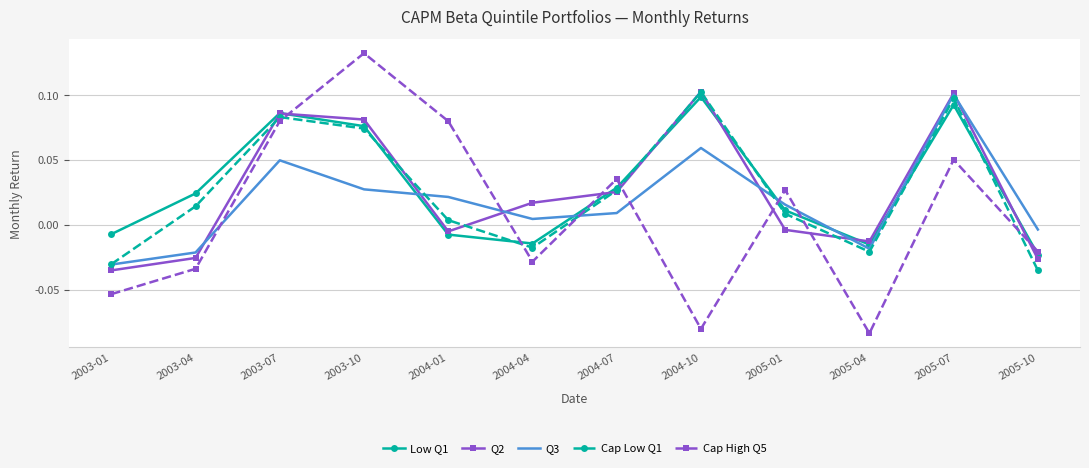

What are all the series names shown in the legend?

Low Q1, Q2, Q3, Cap Low Q1, Cap High Q5